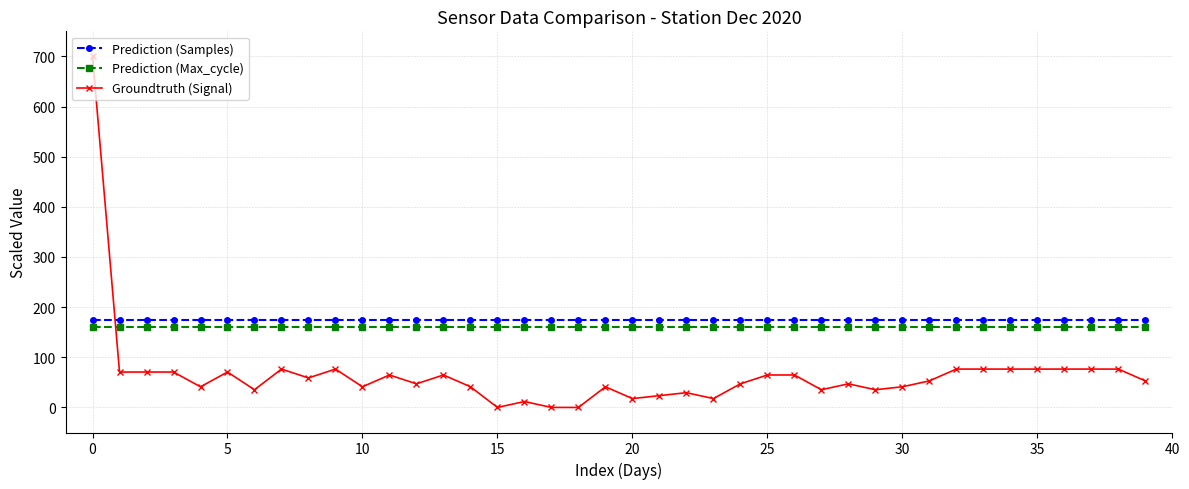

How many lines are shown in the chart?

3